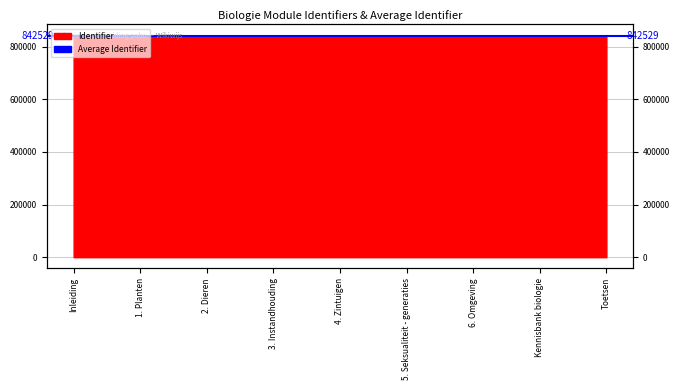

Does the chart display data point markers on the line(s)?

No